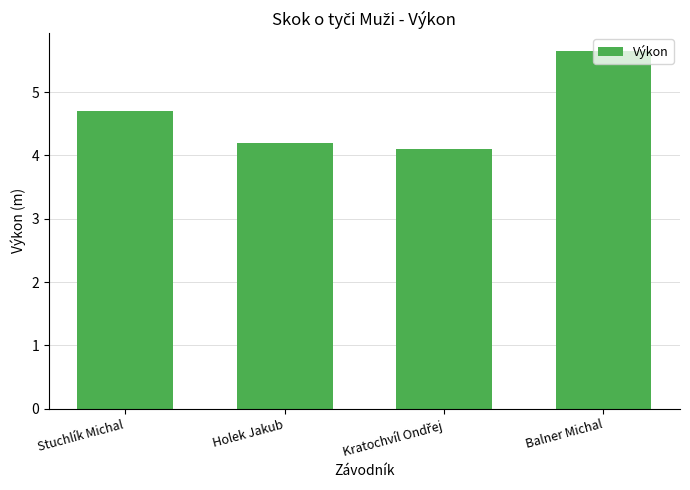

Are the bars horizontal?

No